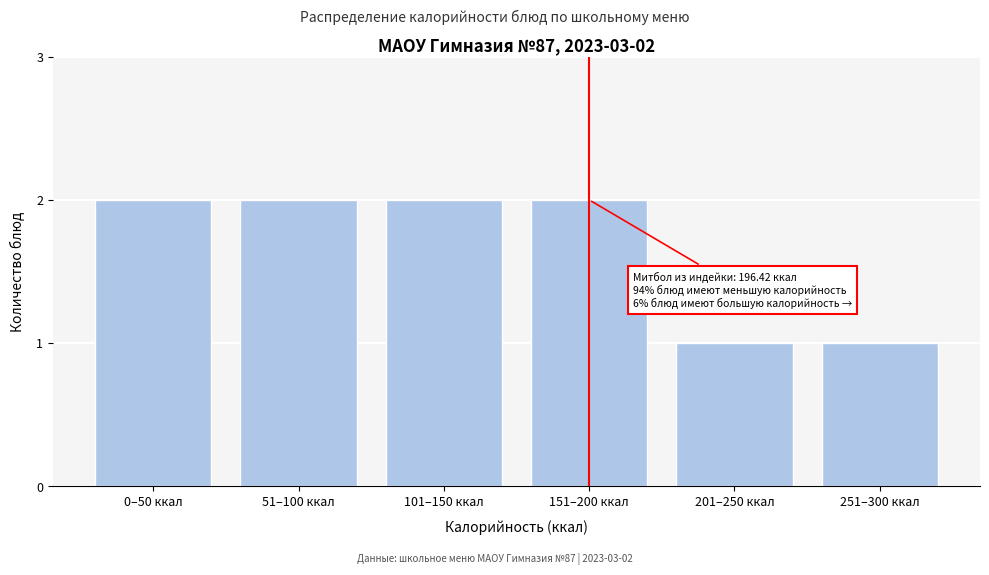

Reading left to right, extract all data points from this chart.

0–50 ккал=2	51–100 ккал=2	101–150 ккал=2	151–200 ккал=2	201–250 ккал=1	251–300 ккал=1